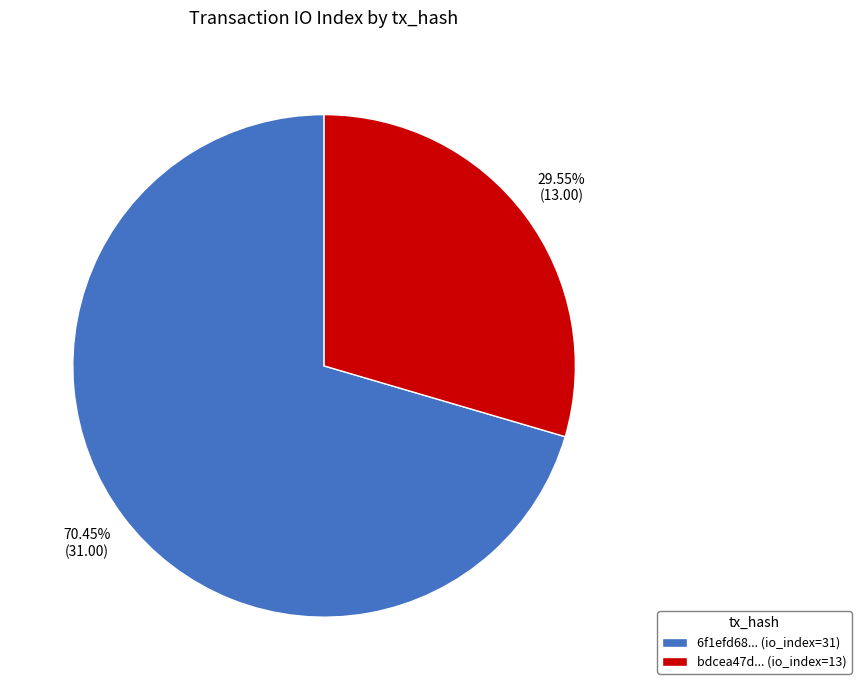

Which has a higher value, bdcea47d... (io_index=13) or 6f1efd68... (io_index=31)?

6f1efd68... (io_index=31)